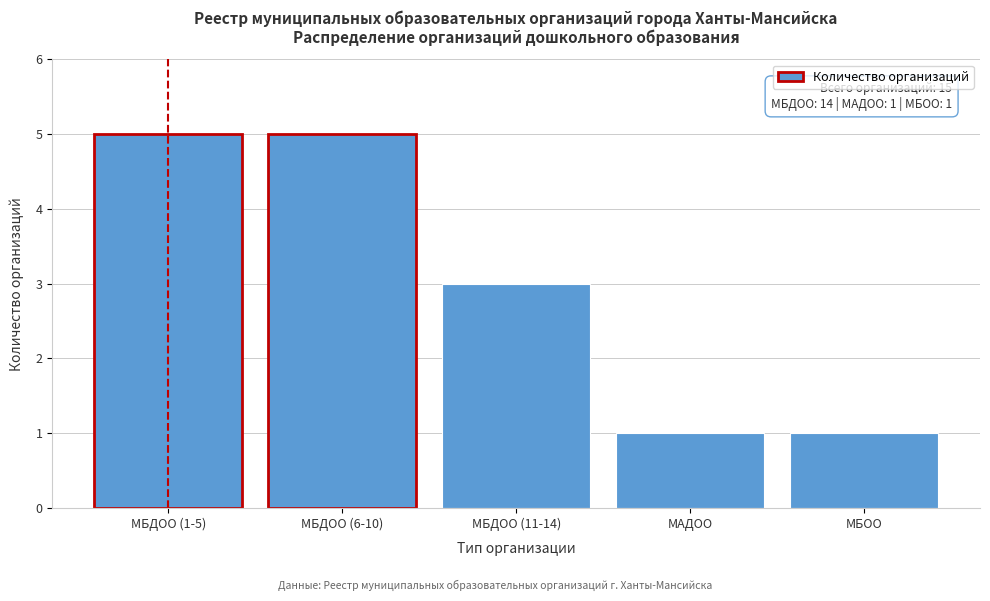

Reading left to right, transcribe all the data shown in this chart.

5	5	3	1	1